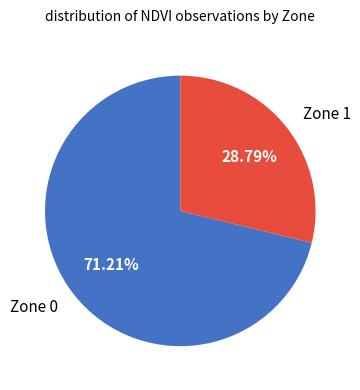

Rank the categories by value from lowest to highest.

Zone 1, Zone 0